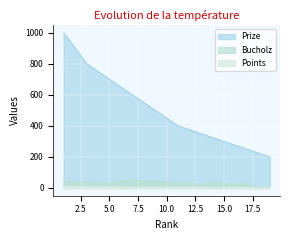

What is the difference between the Prize values at 16 and 10?

175